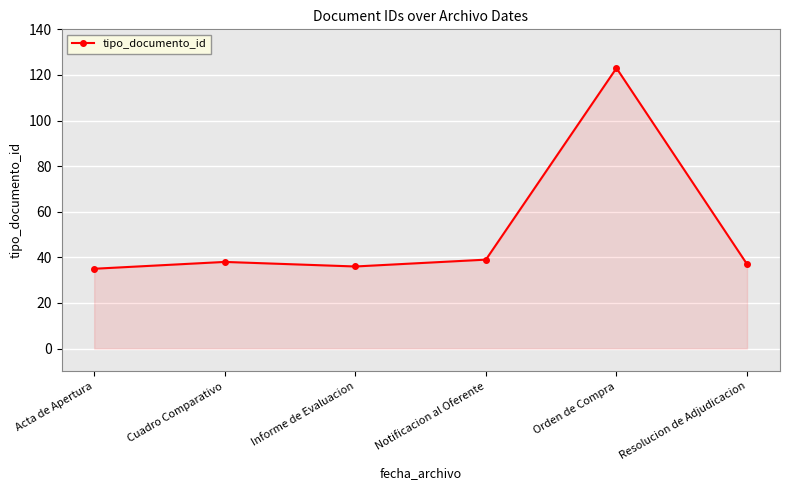

What is the approximate value at Cuadro Comparativo?

38